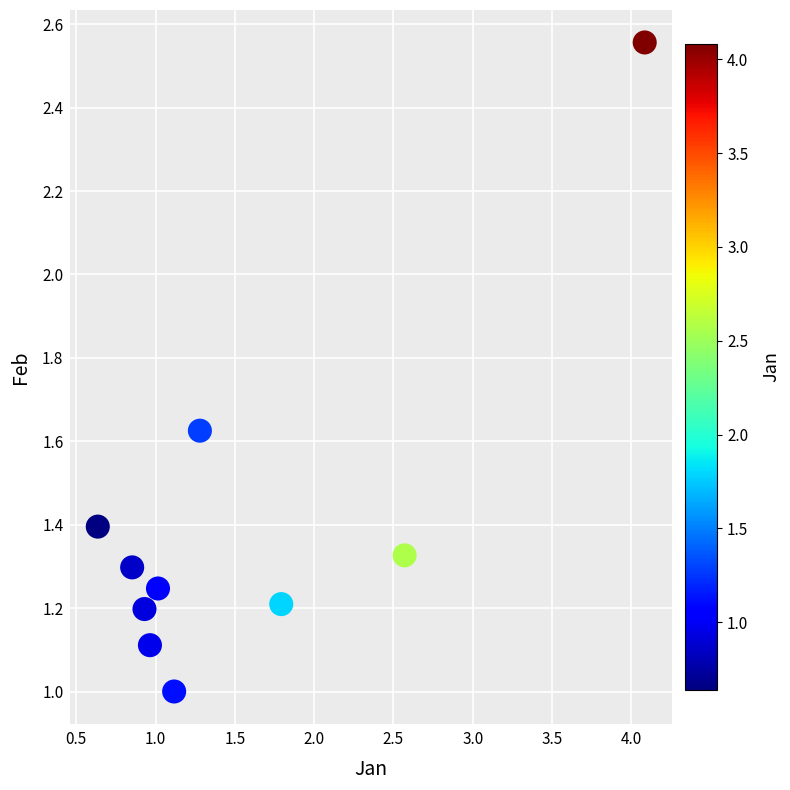

What is the average X value?

1.5